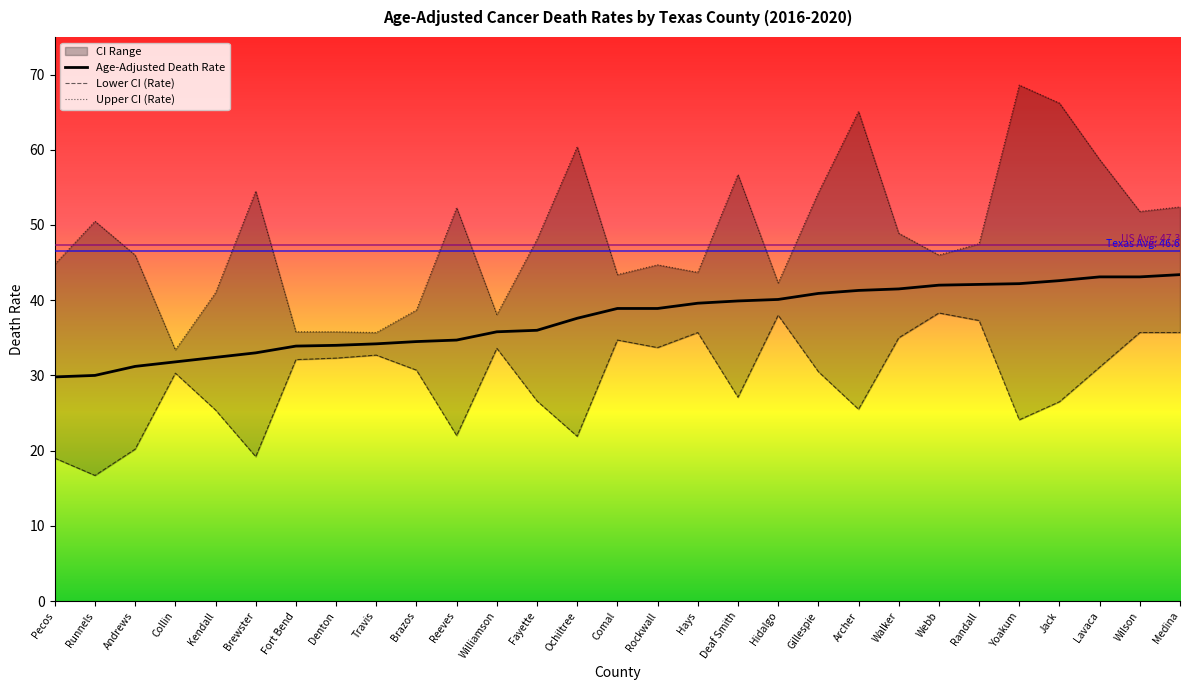

True or false: Age-Adjusted Death Rate and Lower CI (Rate) cross at least once.

False